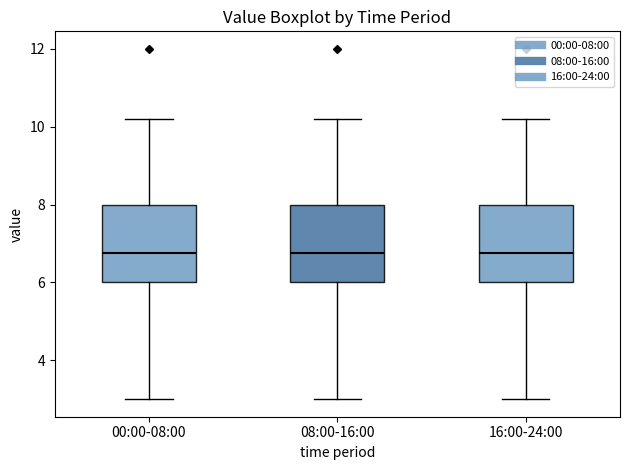

Where is the upper edge of the box for 00:00-08:00 on the y-axis? The values are not printed on the chart, so give them approximately, as read against the axis.

8.0